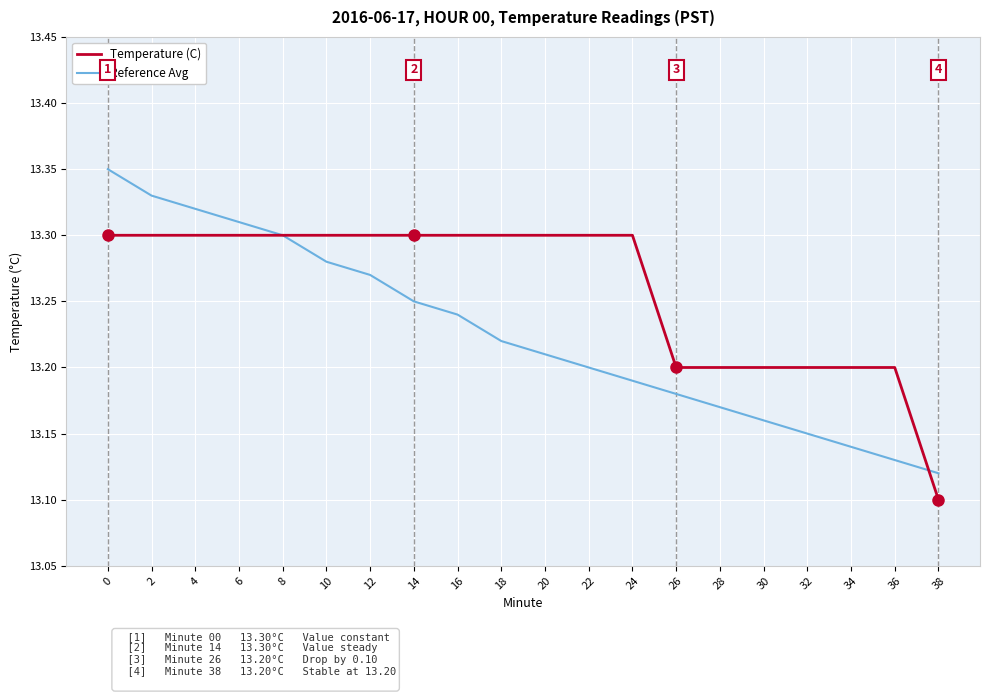

Is the value of Reference Avg at 18 greater than the value of Temperature (C) at 8?

No